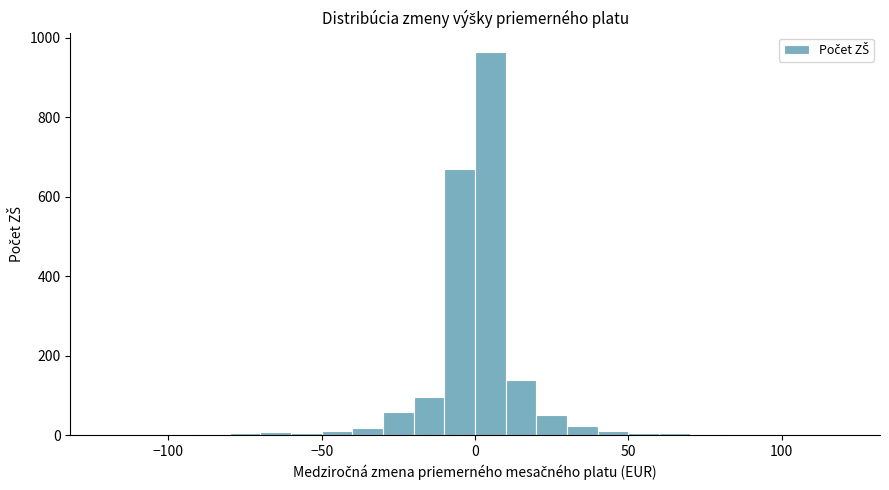

Around what value on the x-axis is the tallest bar? Give the approximate position of its centre, as read against the axis.

5